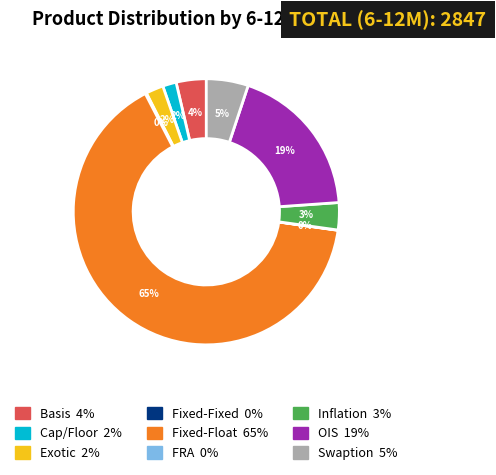

Is there any slice that represents more than half of the pie?

Yes